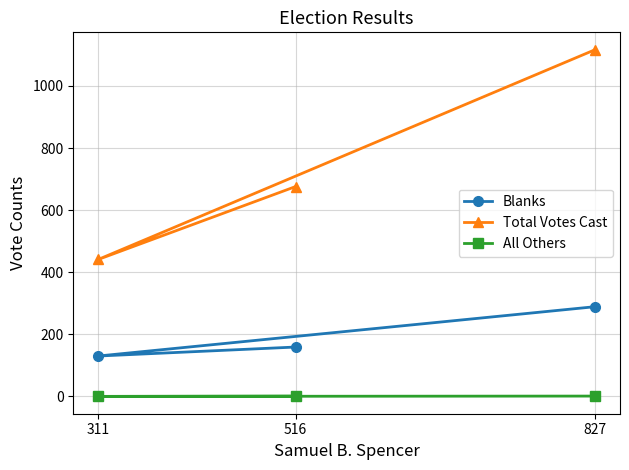

What is the difference between the maximum and minimum values in the Blanks series?

159